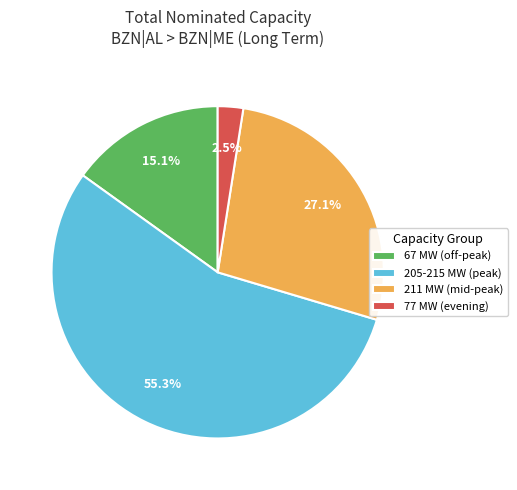

Combined, what portion of the pie is 205-215 MW (peak) and 211 MW (mid-peak)?

82.4%